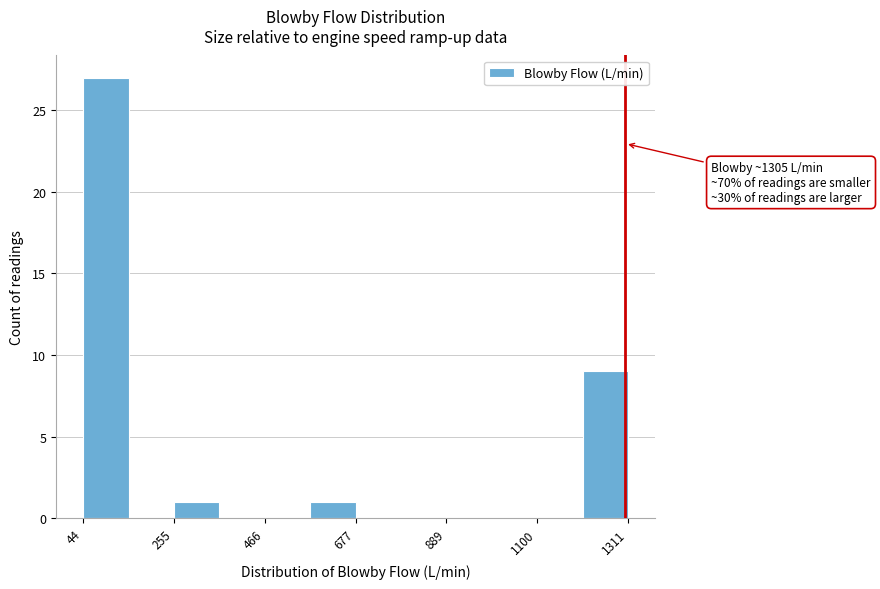

Around what value on the x-axis is the tallest bar? Give the approximate position of its centre, as read against the axis.

100